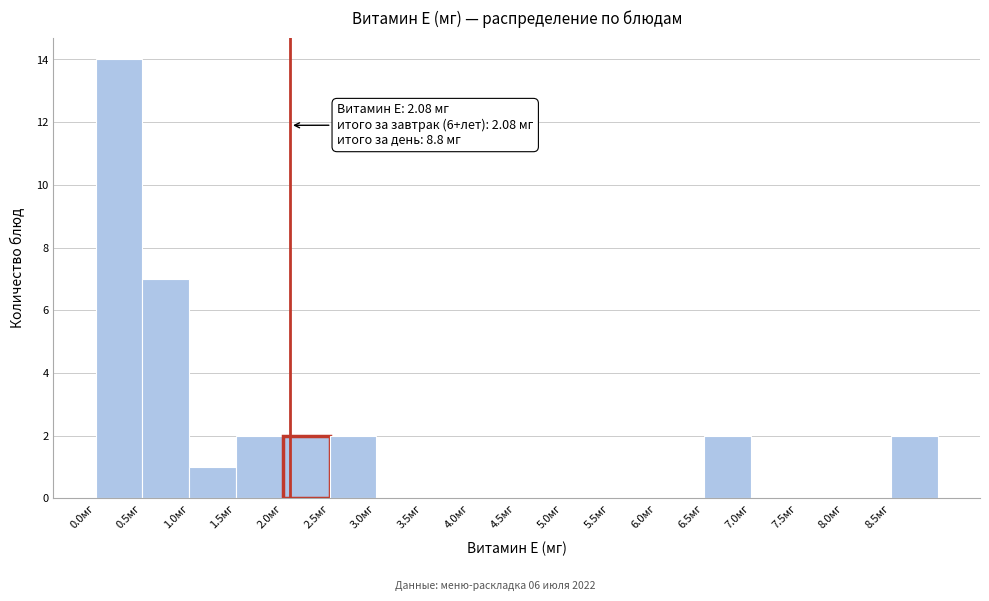

Which range on the x-axis has the tallest bar?

0.0 to 0.5